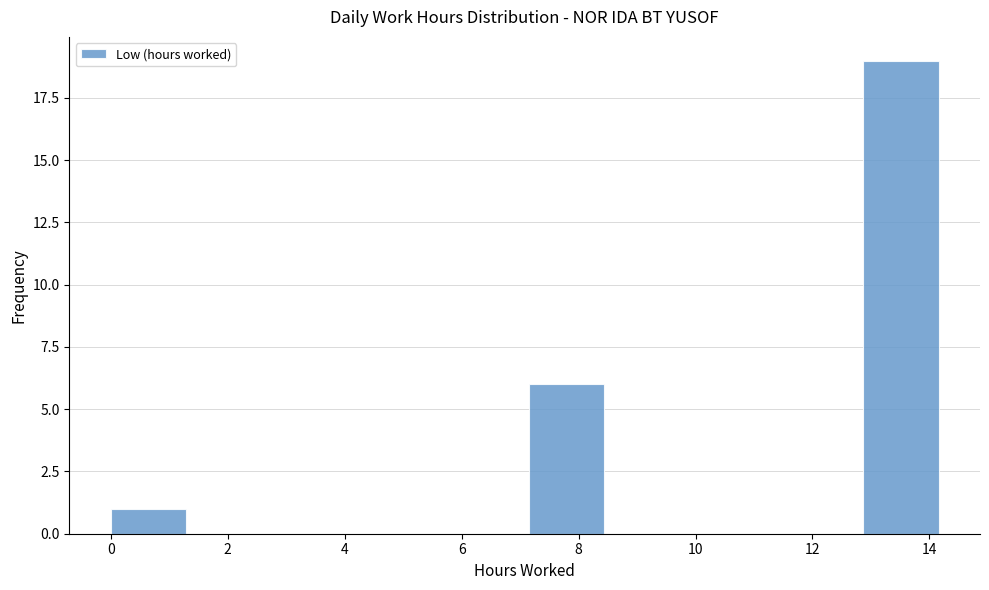

Reading left to right, list every bar in this chart as the range it spans on the x-axis followed by its height. Neither the bar edges nor the heights are printed on the chart, so give them approximately, as read against the axes.

0.0 to 1.4: 1
1.4 to 2.8: 0
2.8 to 4.2: 0
4.2 to 5.8: 0
5.8 to 7.2: 0
7.2 to 8.6: 6
8.6 to 10.0: 0
10.0 to 11.4: 0
11.4 to 12.8: 0
12.8 to 14.4: 19